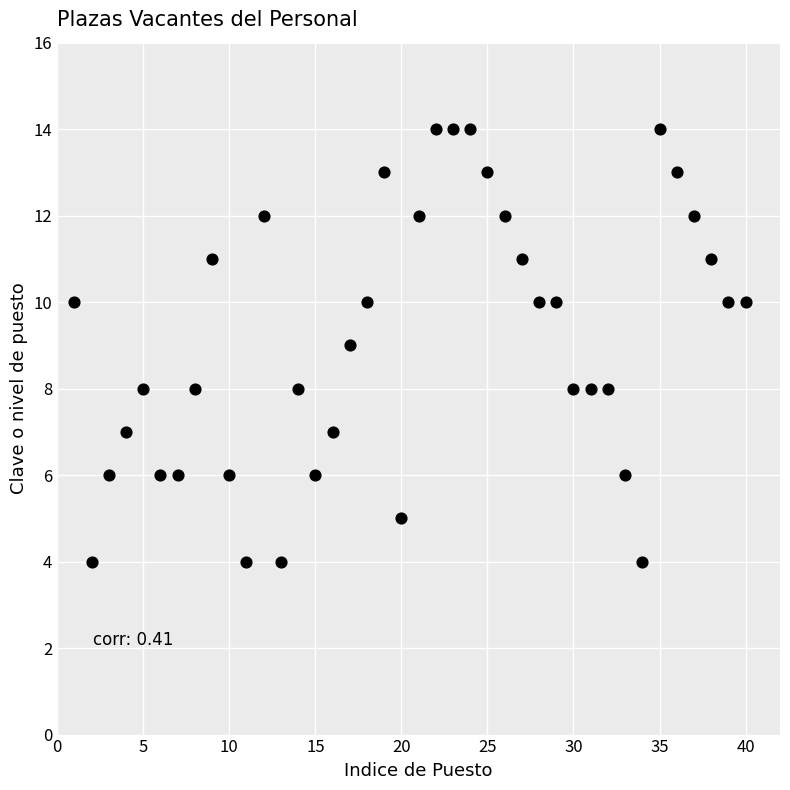

What is the range of Y values (max minus min)?

10